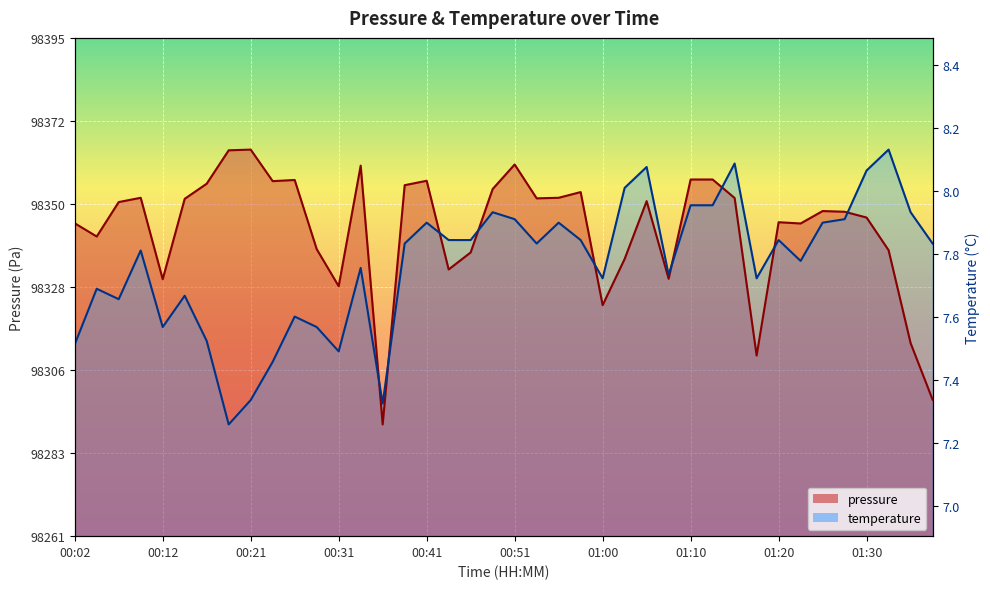

How many lines are shown in the chart?

2